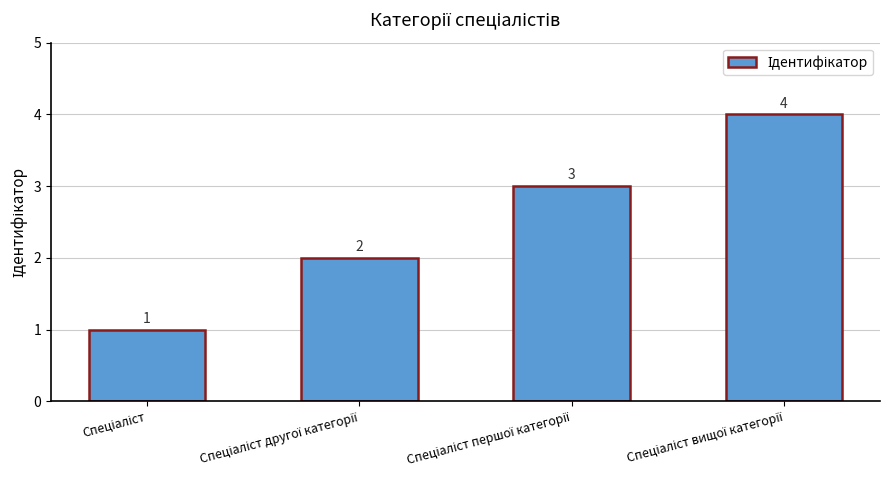

What is the value of the 4th bar from the left?

4